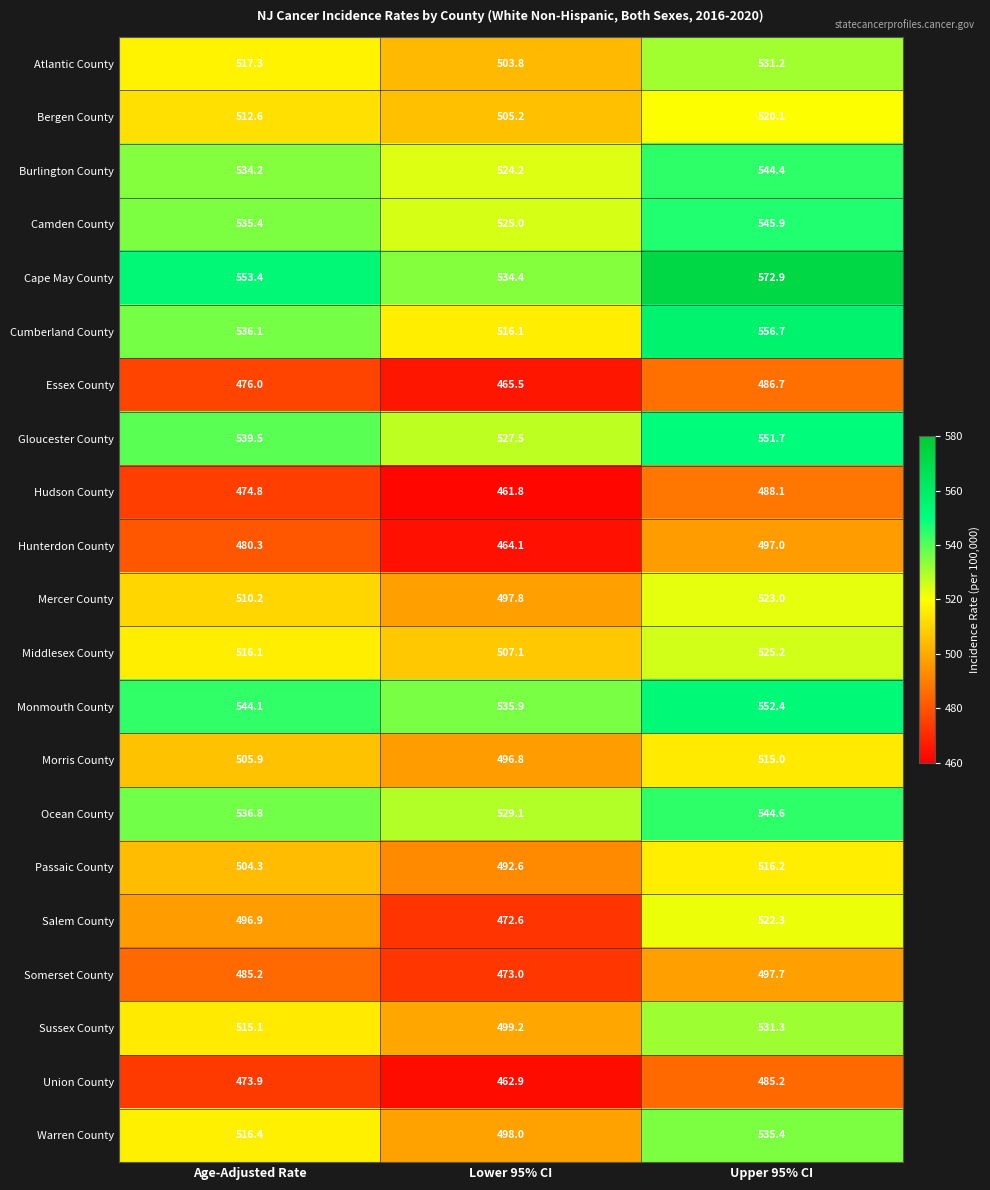

Which series has the largest total across all categories?

Cape May County